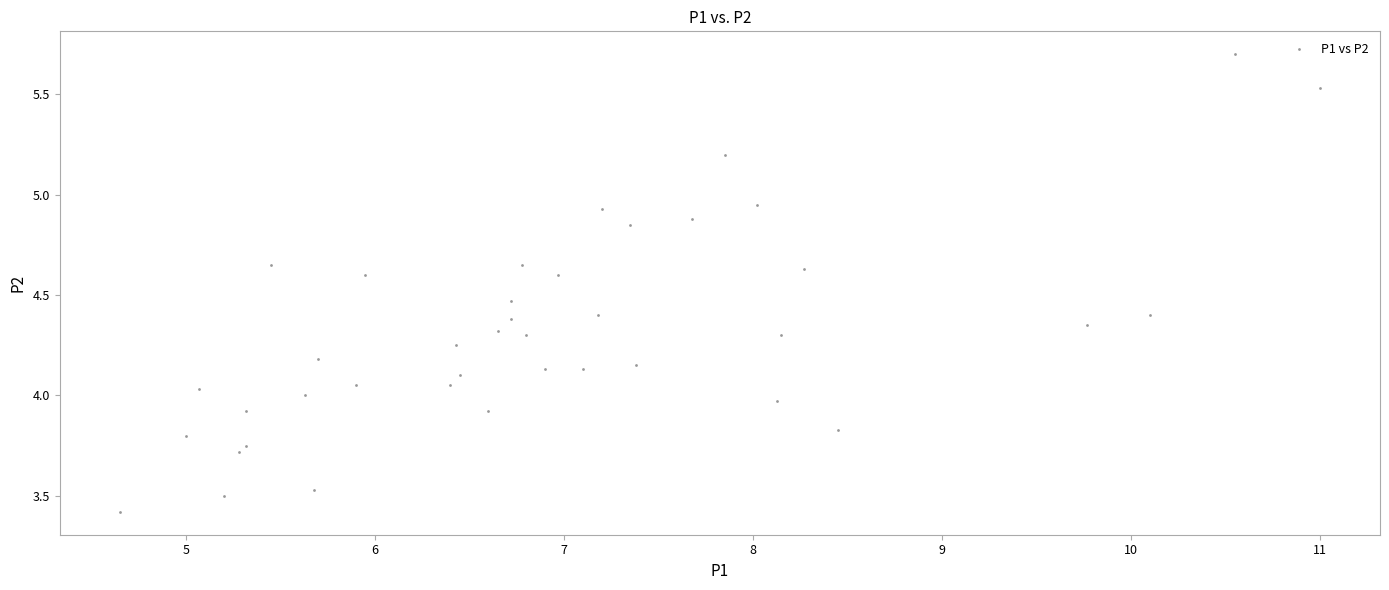

What is the range of X values (max minus min)?

6.3